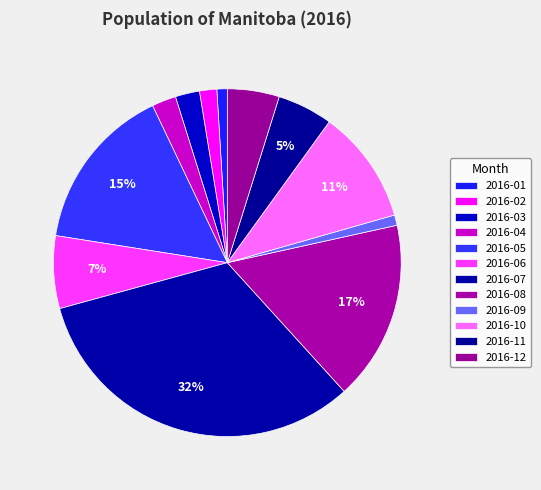

Does 2016-01 account for over 50% of the chart?

No